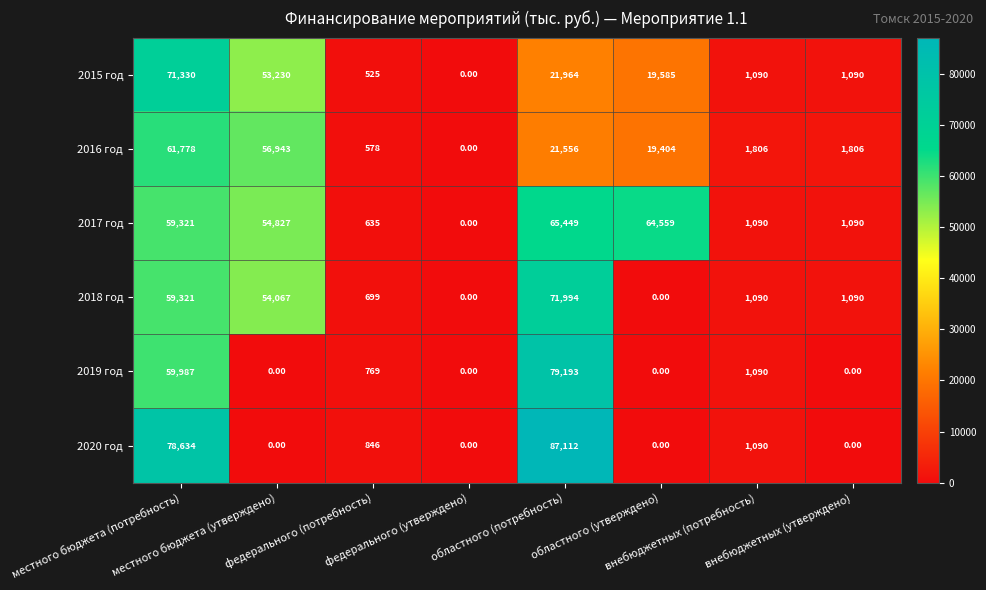

Which series has the largest total across all categories?

2017 год